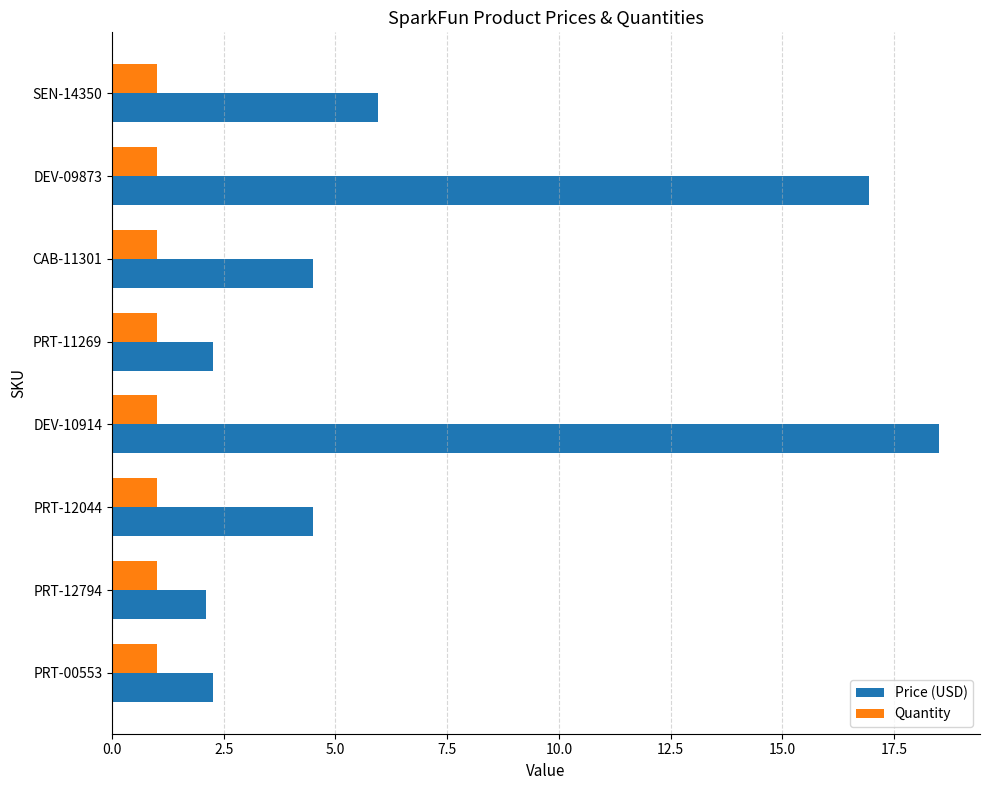

Is the value of Quantity at PRT-00553 greater than the value of Price (USD) at CAB-11301?

No